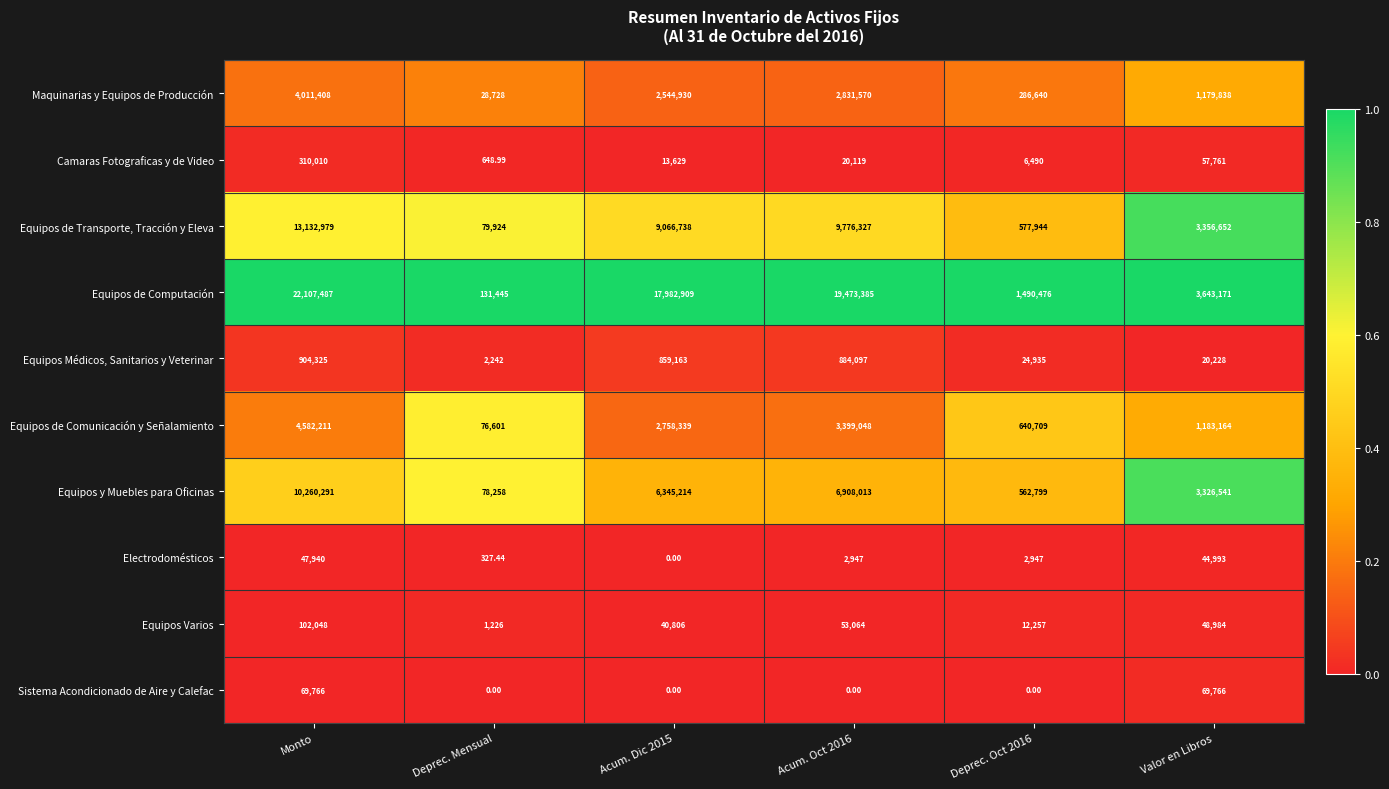

Which series has the largest total across all categories?

Equipos de Computación